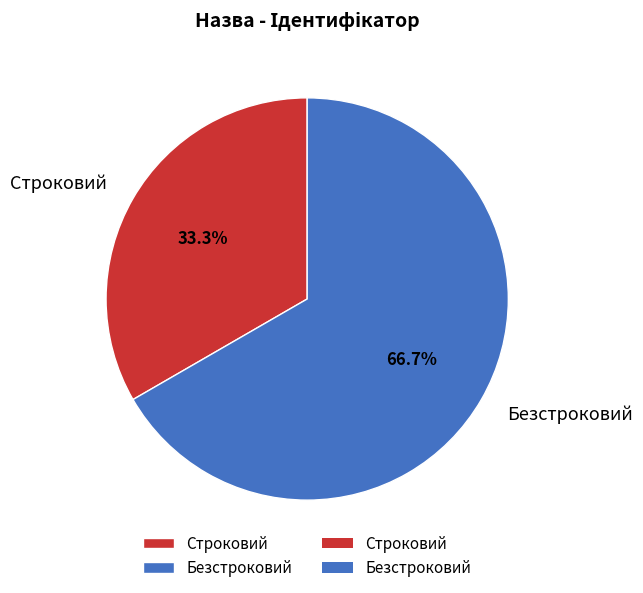

Rank the categories by value from highest to lowest.

Безстроковий, Строковий